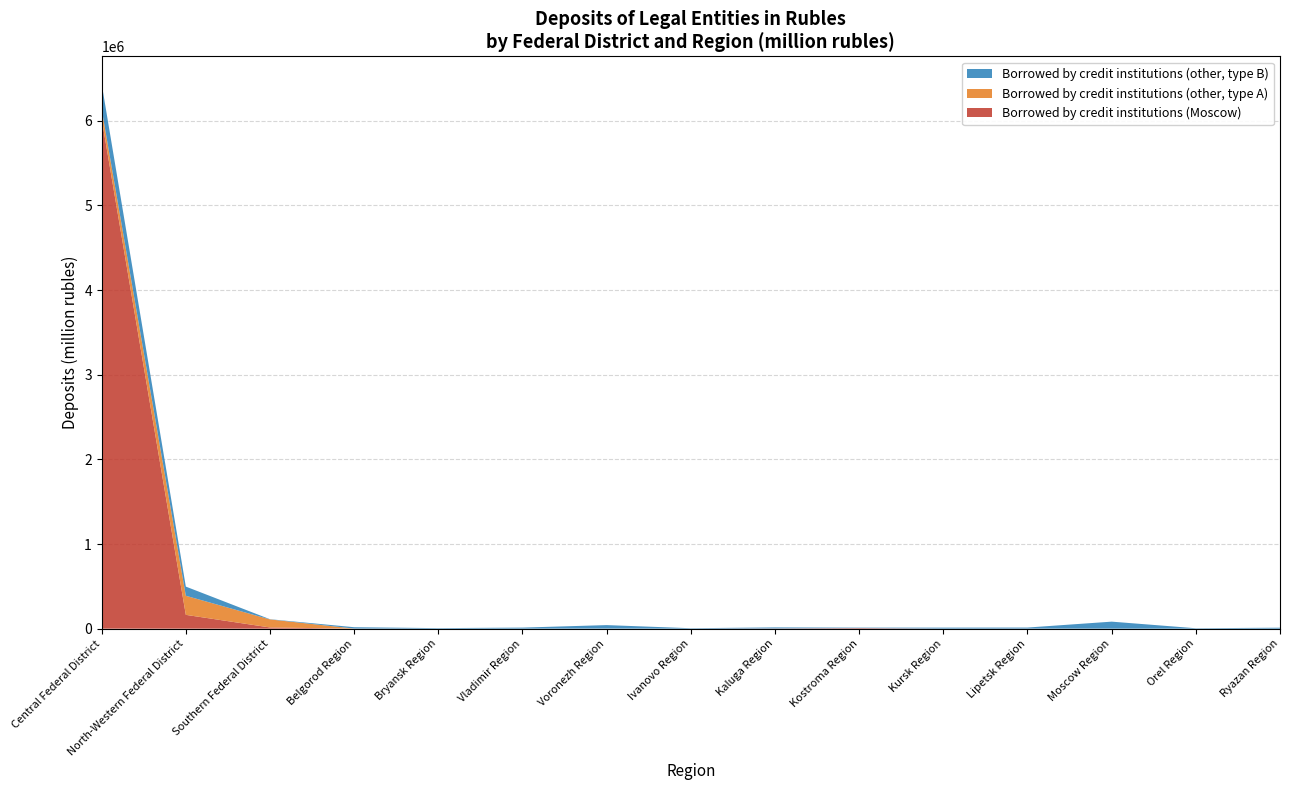

Reading right to left, extract all data points from this chart.

Borrowed by credit institutions (Moscow): 91	0	105	671	434	6616	2426	78	1	67	0	108	14129	163171	6024603
Borrowed by credit institutions (other, type A): 24	15	35	18	2	5	58	17	865	122	53	994	94957	225410	113195
Borrowed by credit institutions (other, type B): 11308	4908	82780	12558	11931	5607	12371	5114	41229	12475	6164	16021	2412	108416	299924